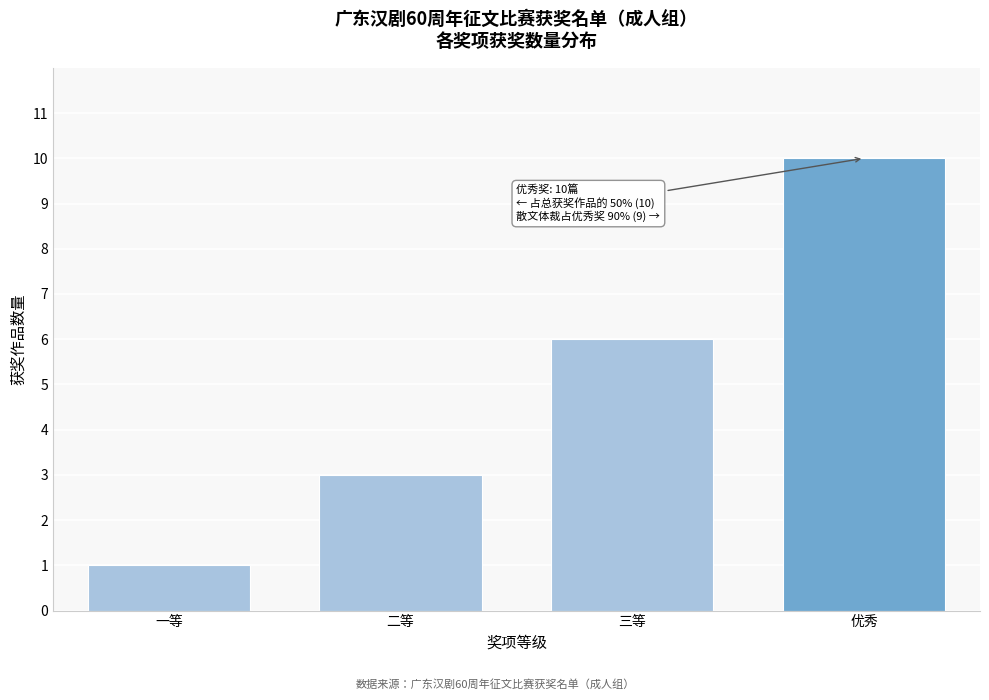

Reading left to right, extract all data points from this chart.

1	3	6	10